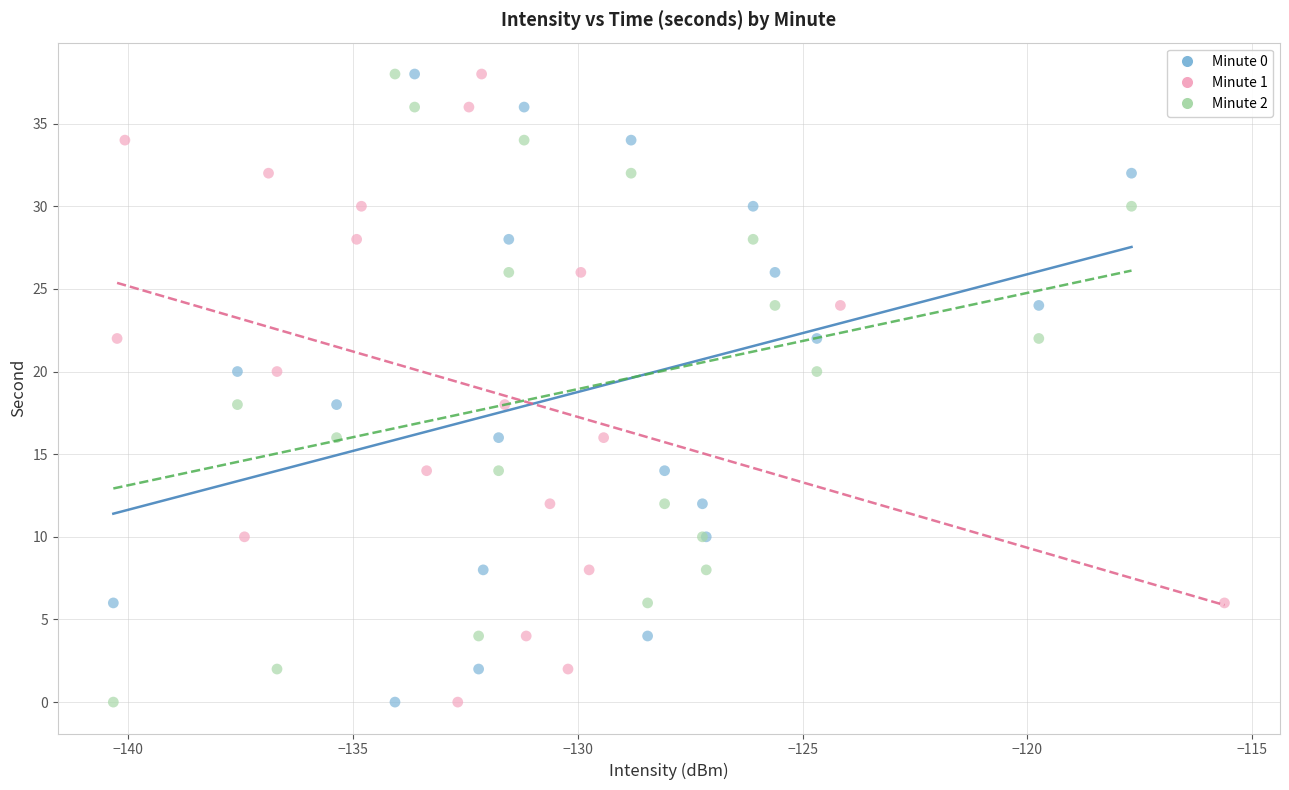

What are all the series names shown in the legend?

Minute 0, Minute 1, Minute 2